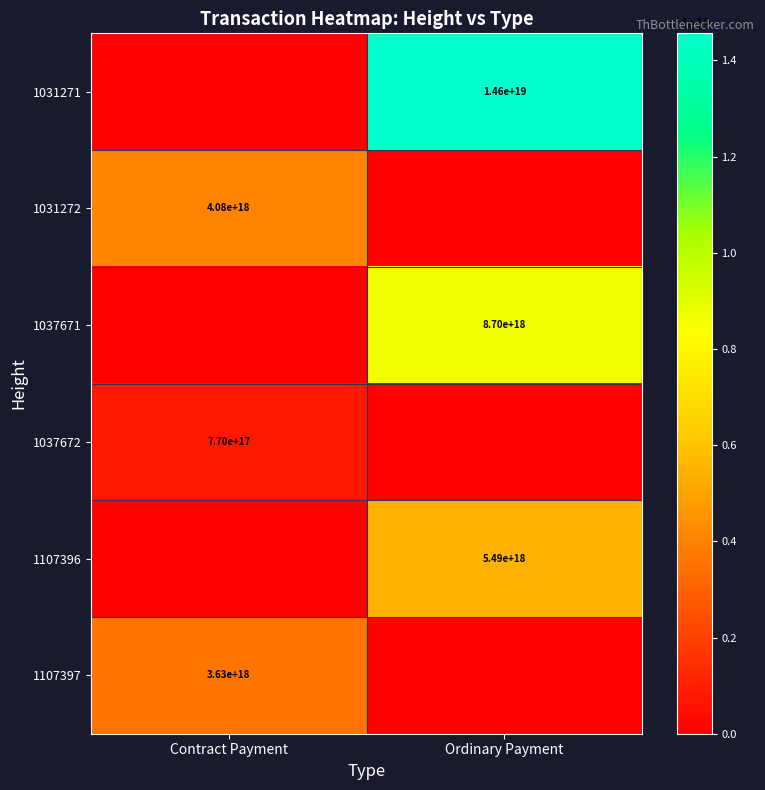

The 1037672 series shows 1113695284109001856 at Contract Payment. True or false?

False